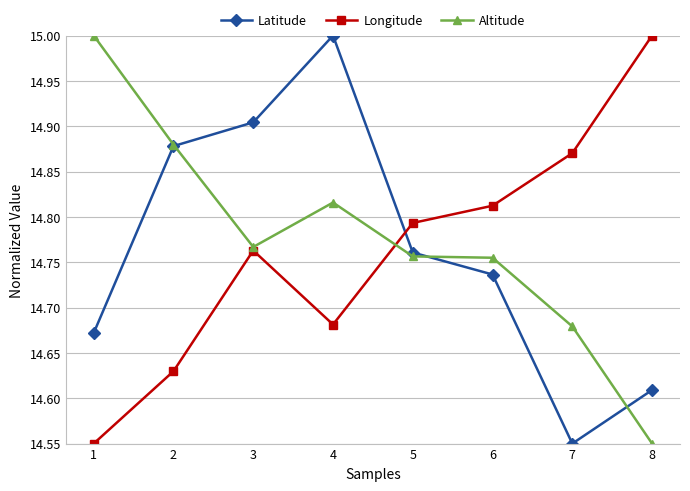

What is the difference between the Longitude values at 8 and 6?

0.2